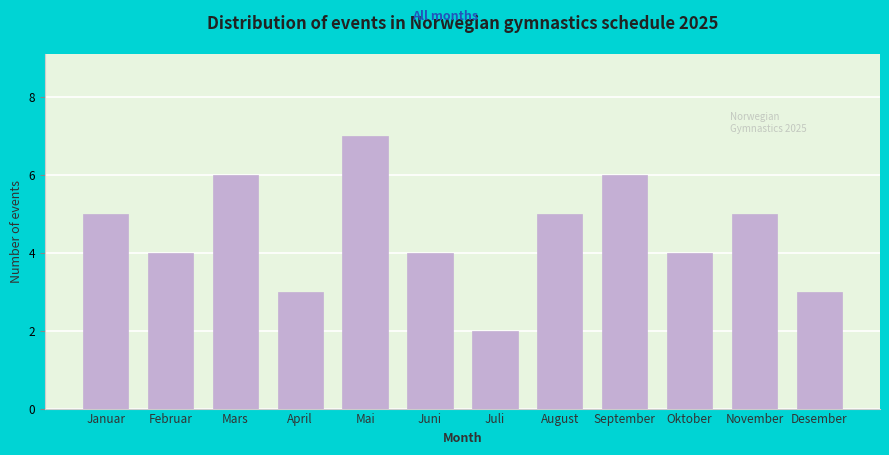

Reading right to left, extract all data points from this chart.

3	5	4	6	5	2	4	7	3	6	4	5